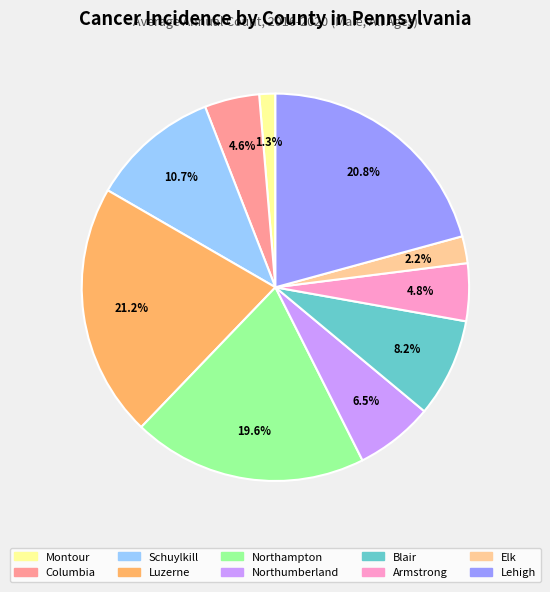

What is the total percentage of Armstrong and Columbia?

9.4%